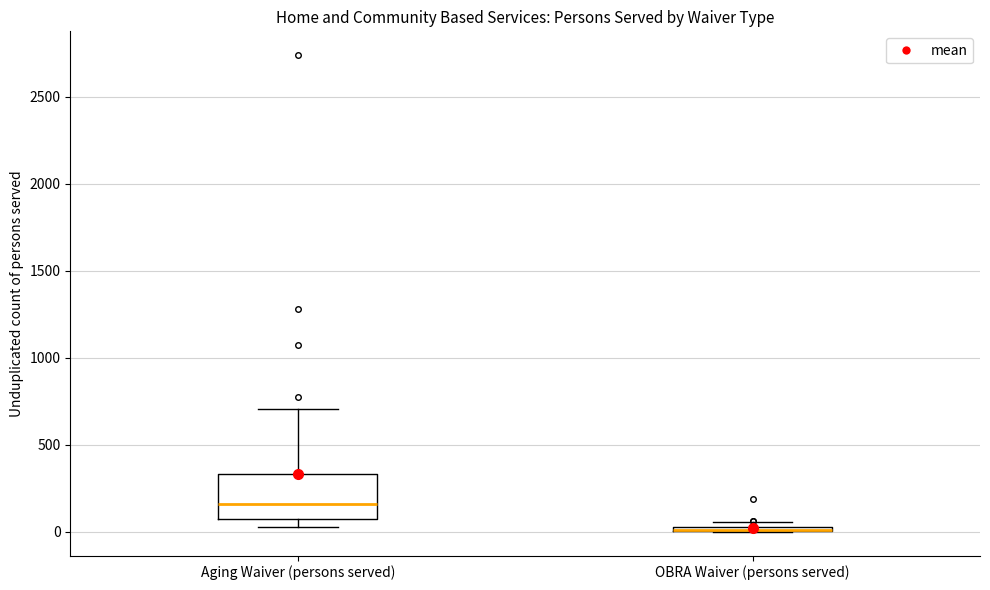

Comparing the boxes themselves (not the whiskers), which one is the tallest?

Aging Waiver (persons served)